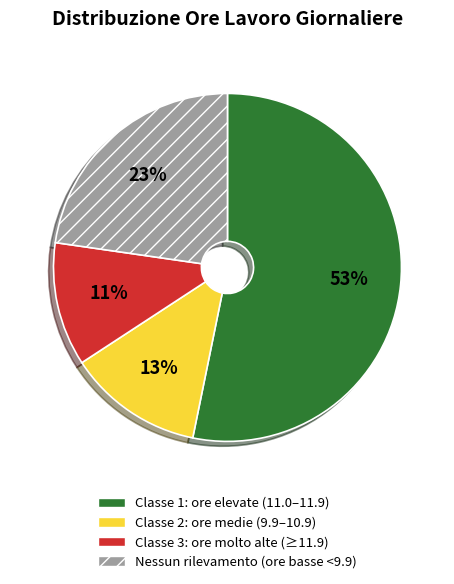

What is the largest slice in the pie chart?

Classe 1: ore elevate (11.0–11.9)